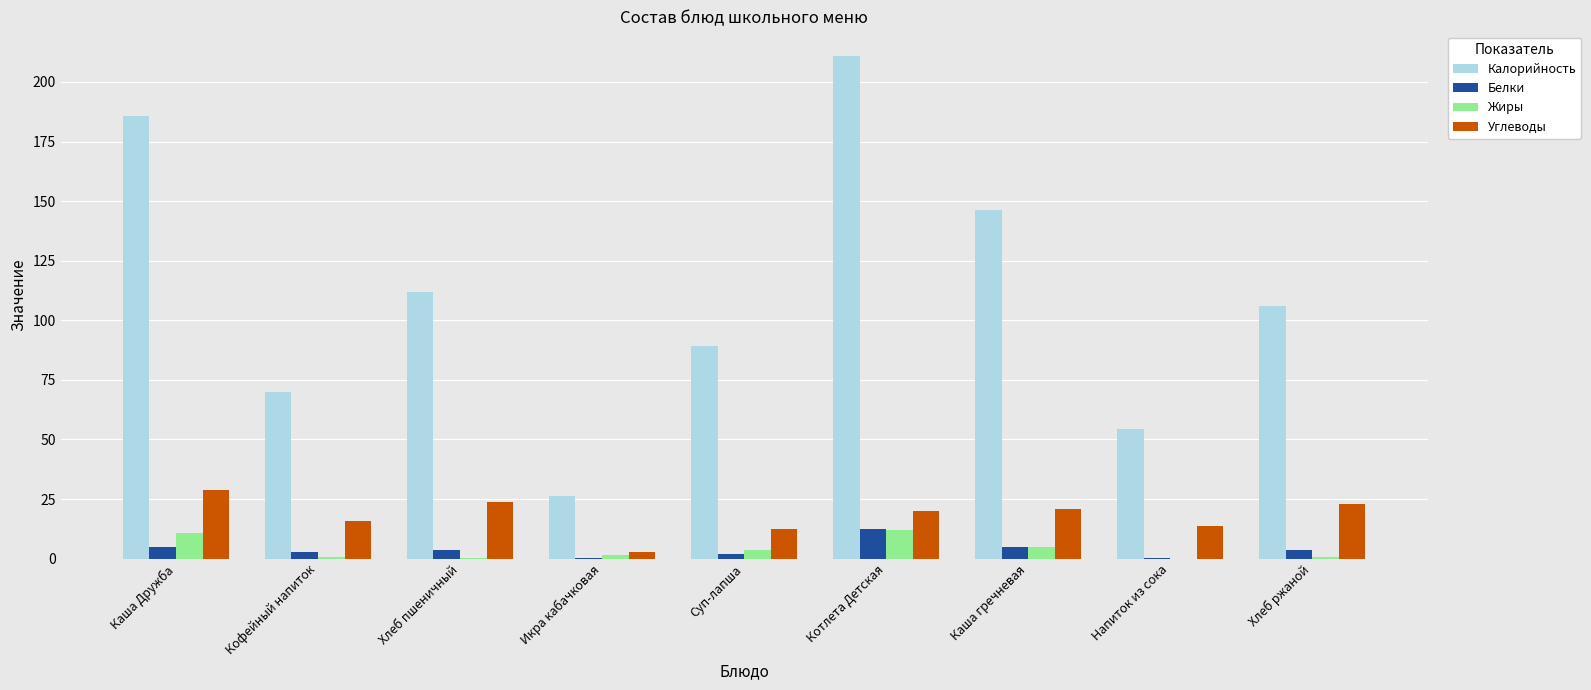

Is the value of Калорийность at Каша Дружба greater than the value of Жиры at Котлета Детская?

Yes